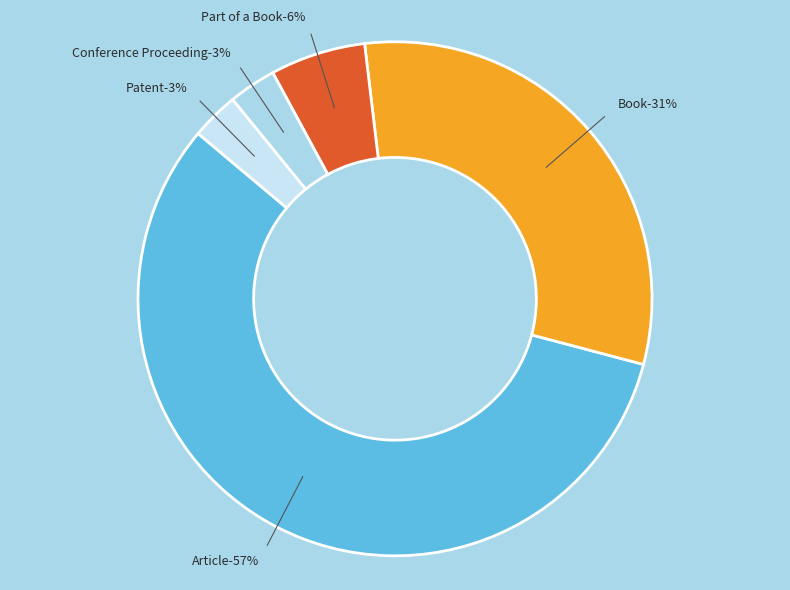

Combined, what portion of the pie is Article and Book?

88.0%